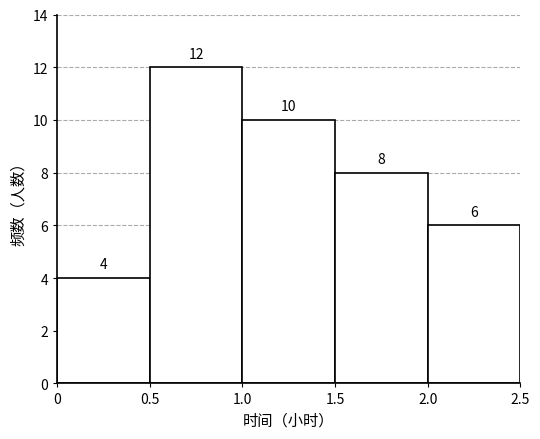

Reading left to right, transcribe this chart: for each bar, give the range it covers on the x-axis and its height.

0 to 0.5: 4
0.5 to 1.0: 12
1.0 to 1.5: 10
1.5 to 2.0: 8
2.0 to 2.5: 6